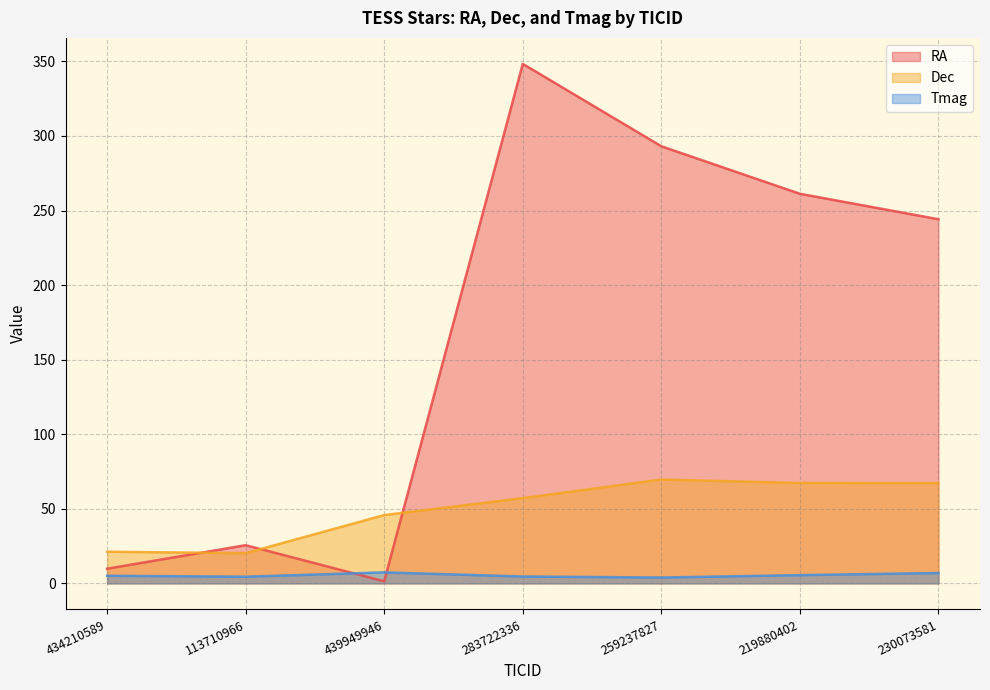

Which series has the widest spread of values?

RA